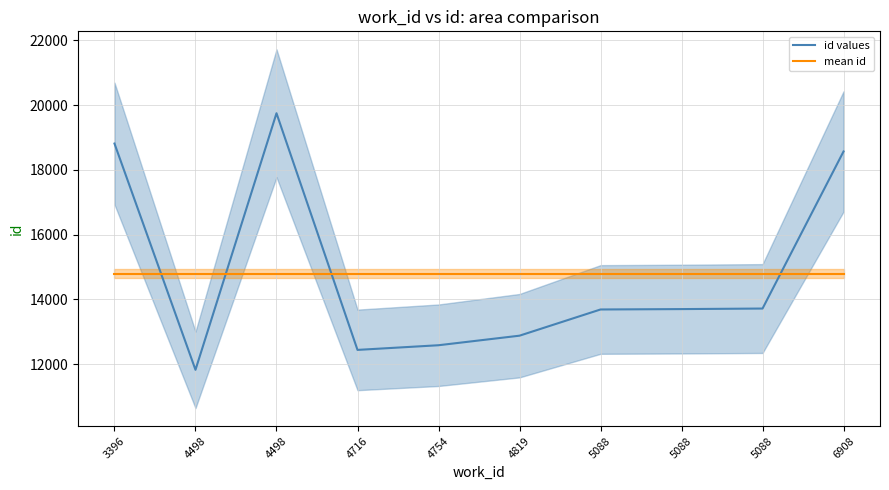

At 3396, list the series in order from largest to smallest.

id values, mean id